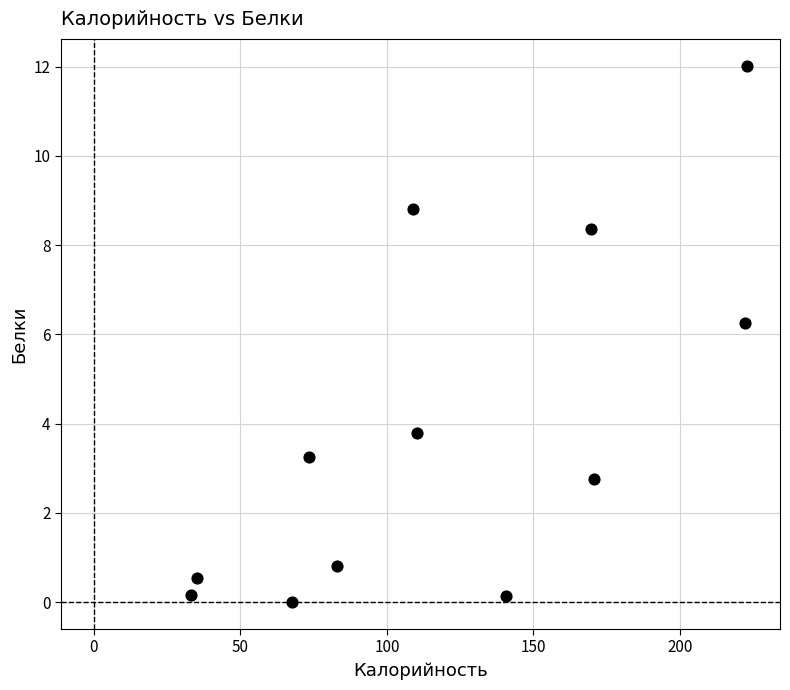

What Y value in the scatter plot is closest to 6?

6.3